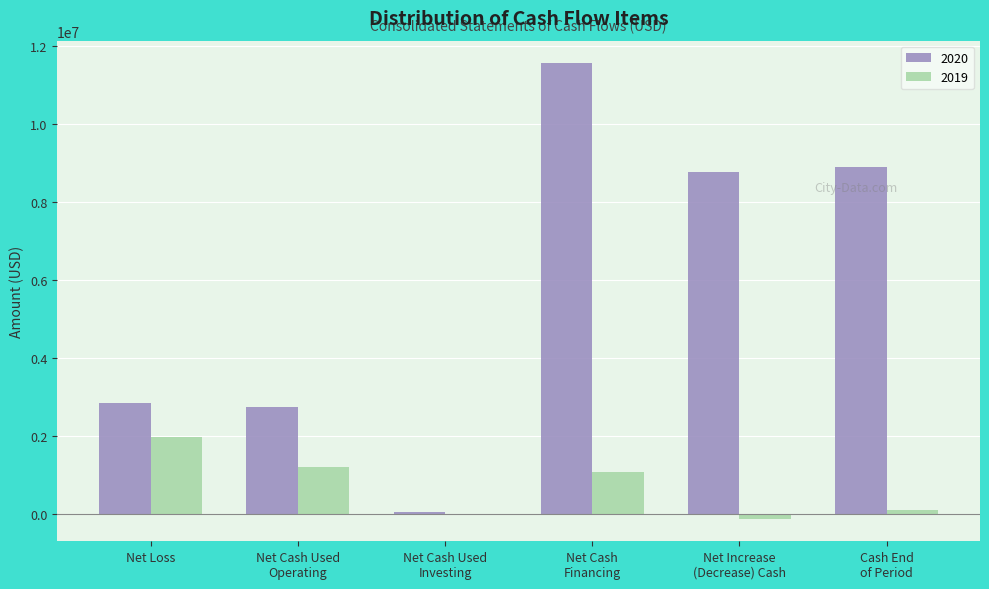

The 2019 series shows 1979753 at Net Loss. True or false?

True